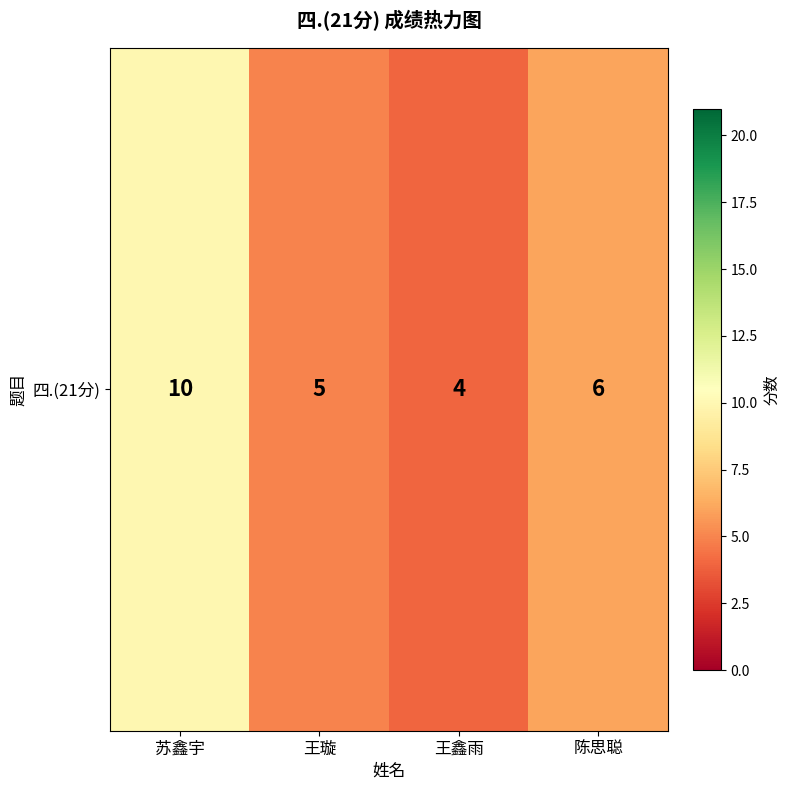

True or false: the data shows 10 at 苏鑫宇.

True